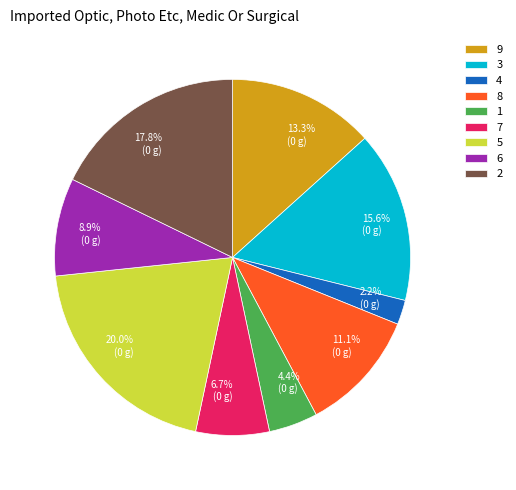

To the nearest percent, what is the combined percentage of 6 and 9?

22%